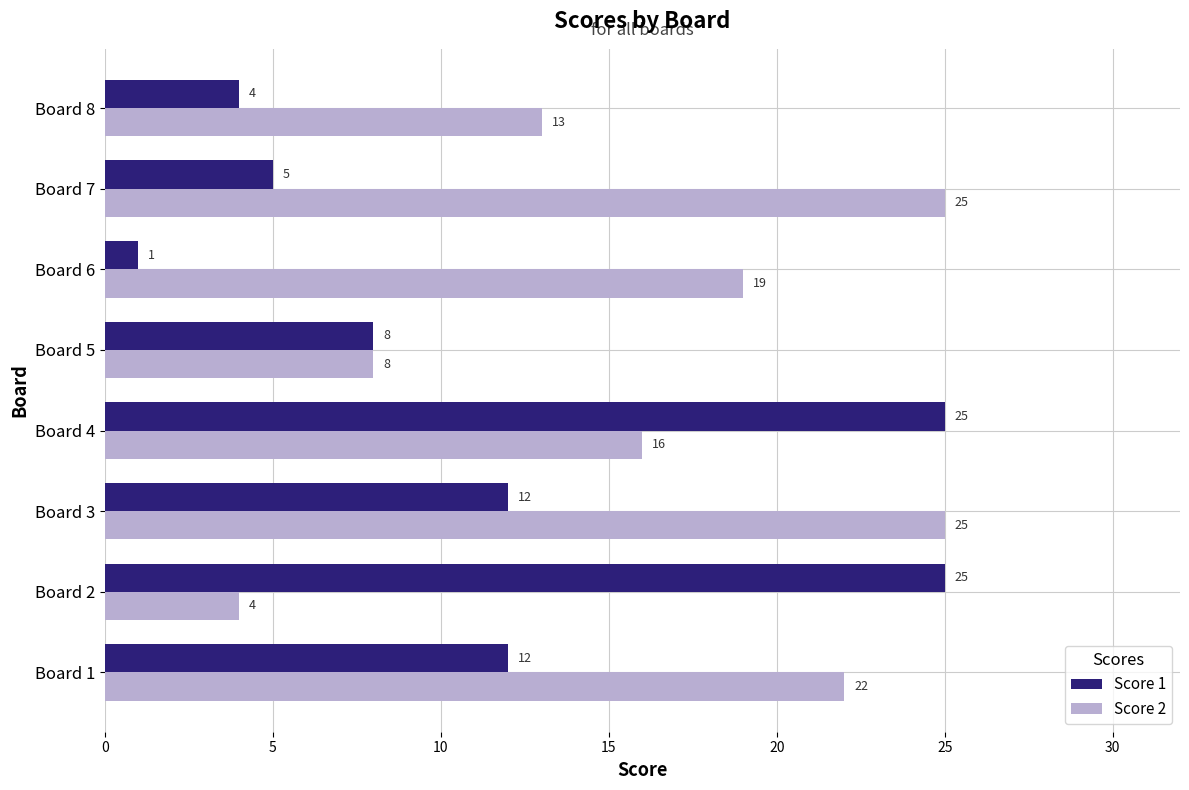

What is the lowest value of the Score 2 series?

4